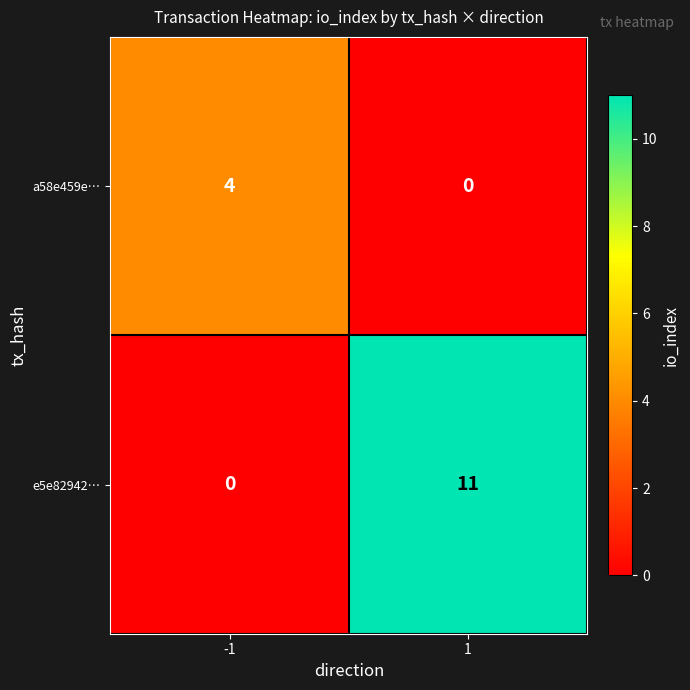

The value of e5e82942… at 1 is 11. True or false?

True